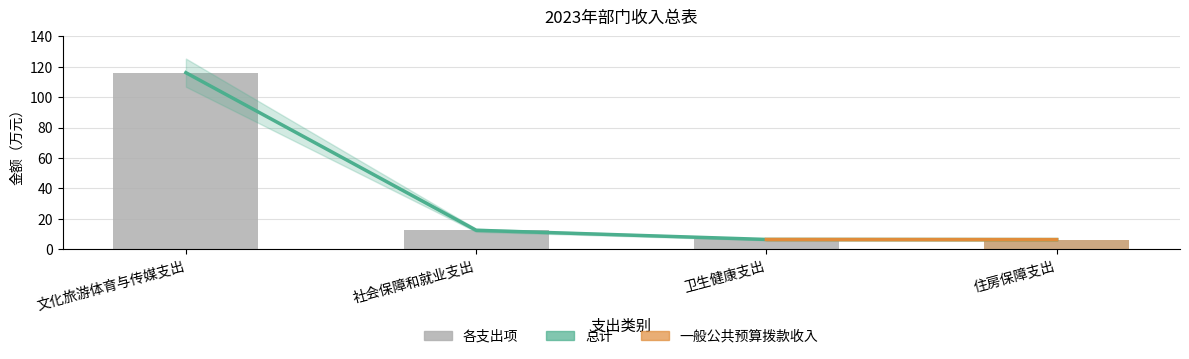

How many values in the 一般公共预算拨款收入 series are below 12?

2